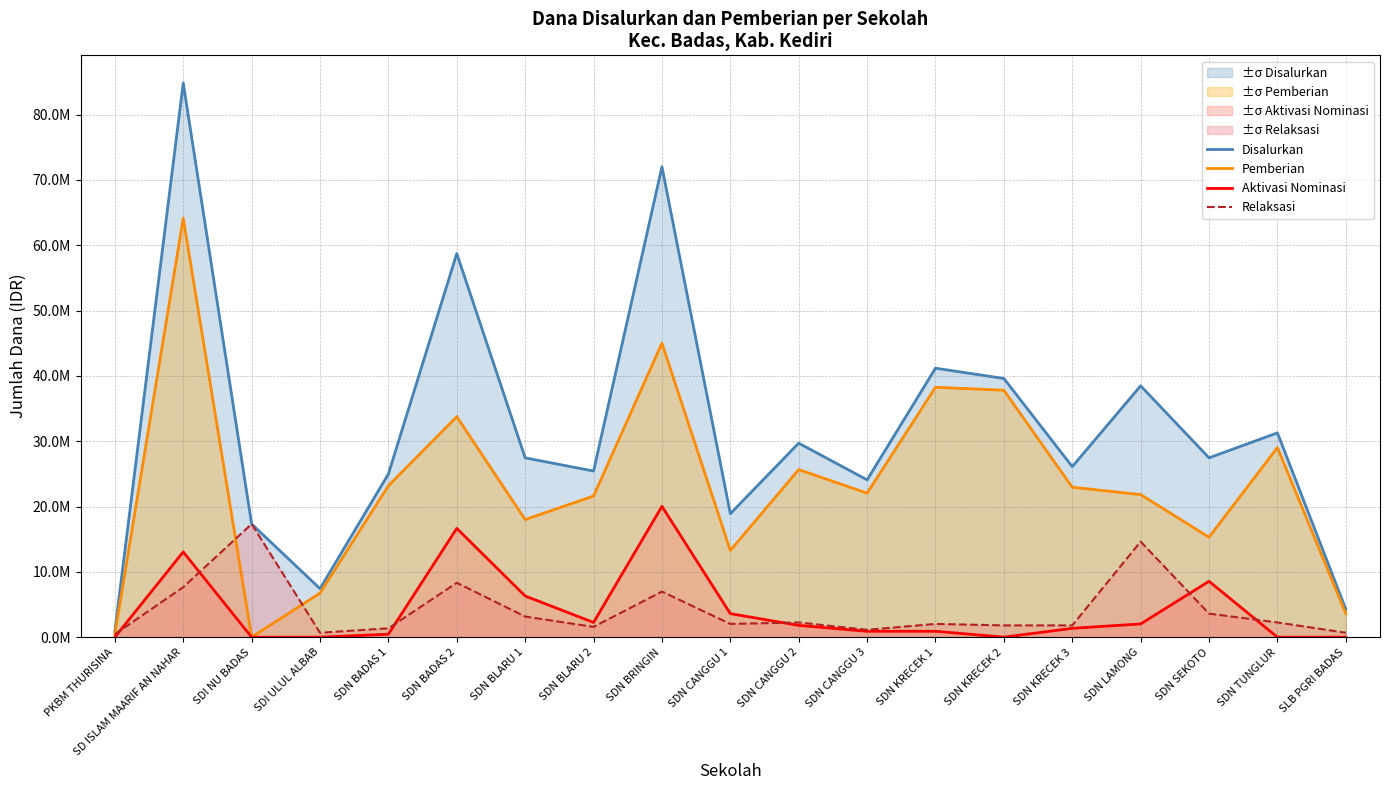

Rank the categories by Pemberian value from highest to lowest.

SD ISLAM MAARIF AN NAHAR, SDN BRINGIN, SDN KRECEK 1, SDN KRECEK 2, SDN BADAS 2, SDN TUNGLUR, SDN CANGGU 2, SDN BADAS 1, SDN KRECEK 3, SDN CANGGU 3, SDN LAMONG, SDN BLARU 2, SDN BLARU 1, SDN SEKOTO, SDN CANGGU 1, SDI ULUL ALBAB, SLB PGRI BADAS, PKBM THURISINA, SDI NU BADAS